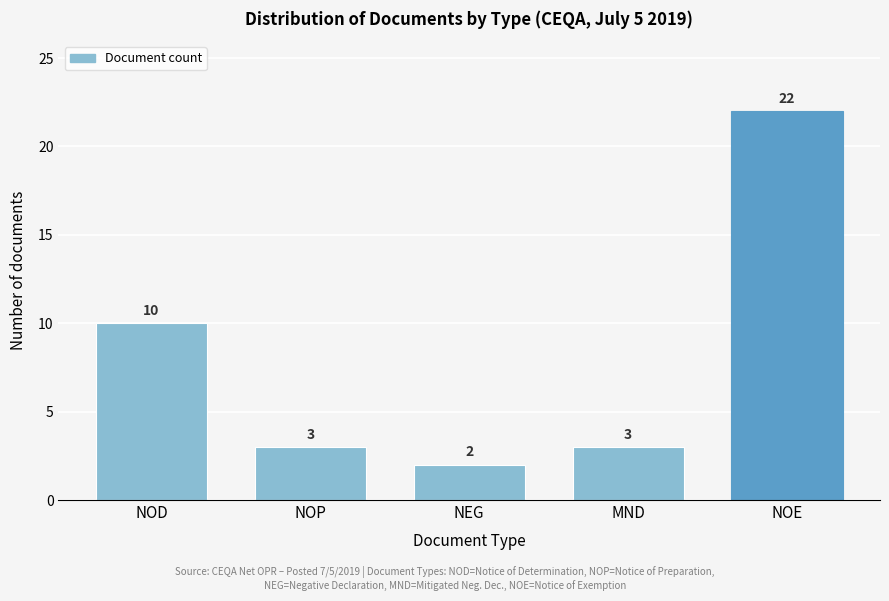

Reading left to right, transcribe all the data shown in this chart.

10	3	2	3	22